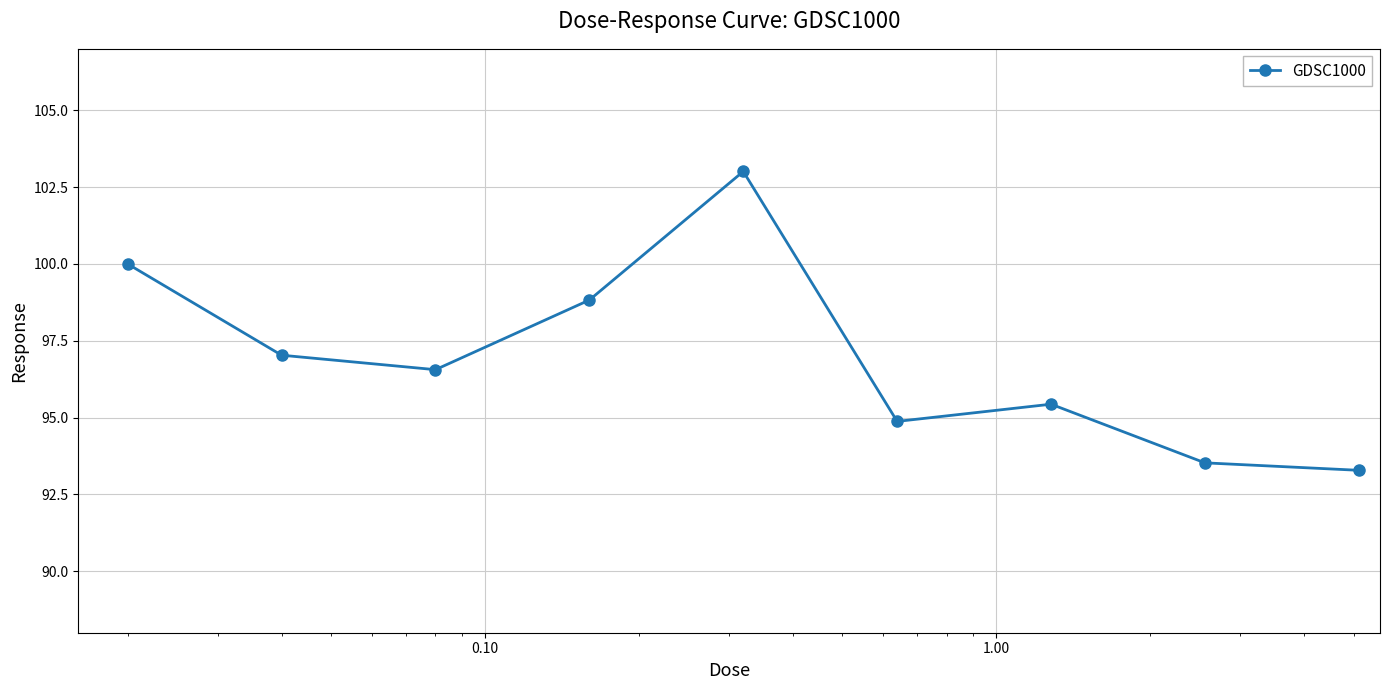

What is the difference between the maximum and minimum values?

9.7